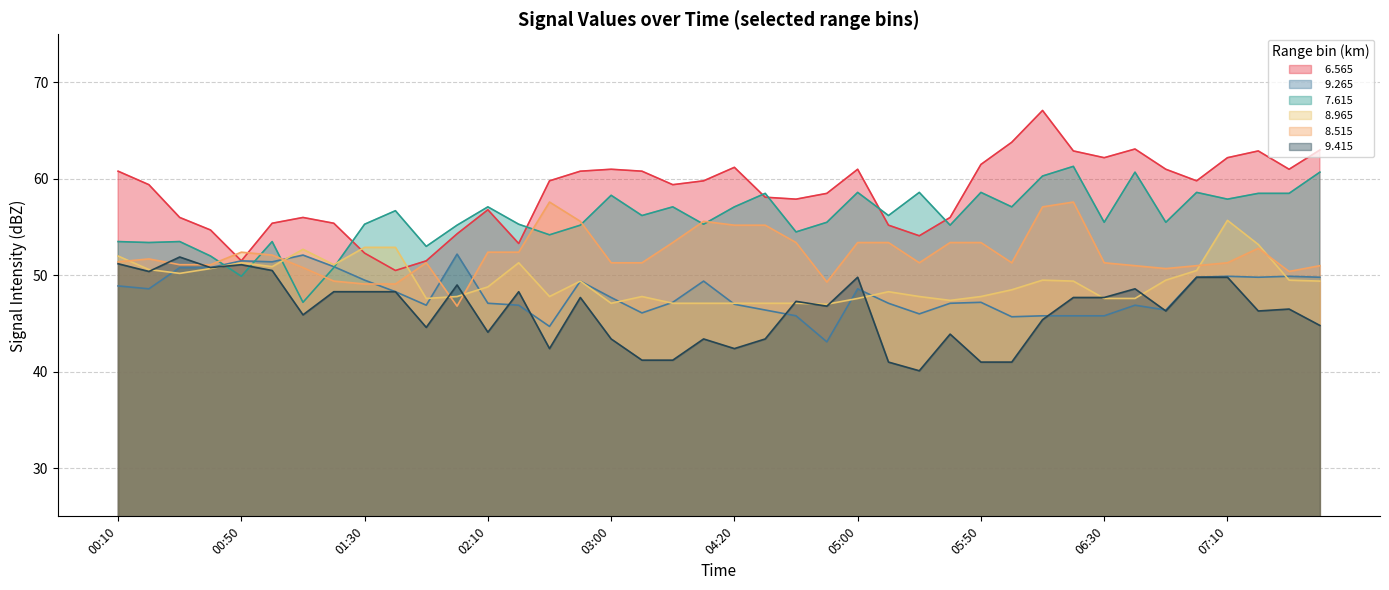

In   9.415, how many points are lower than both neighbors (excluding endpoints)?

11